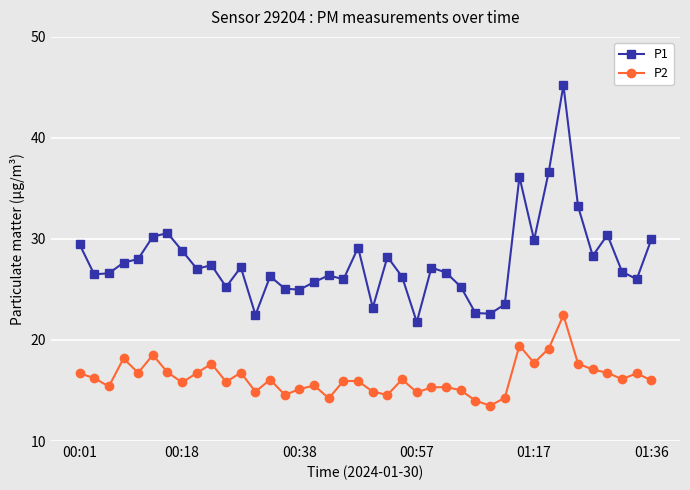

True or false: P2 and P1 intersect in this chart.

False